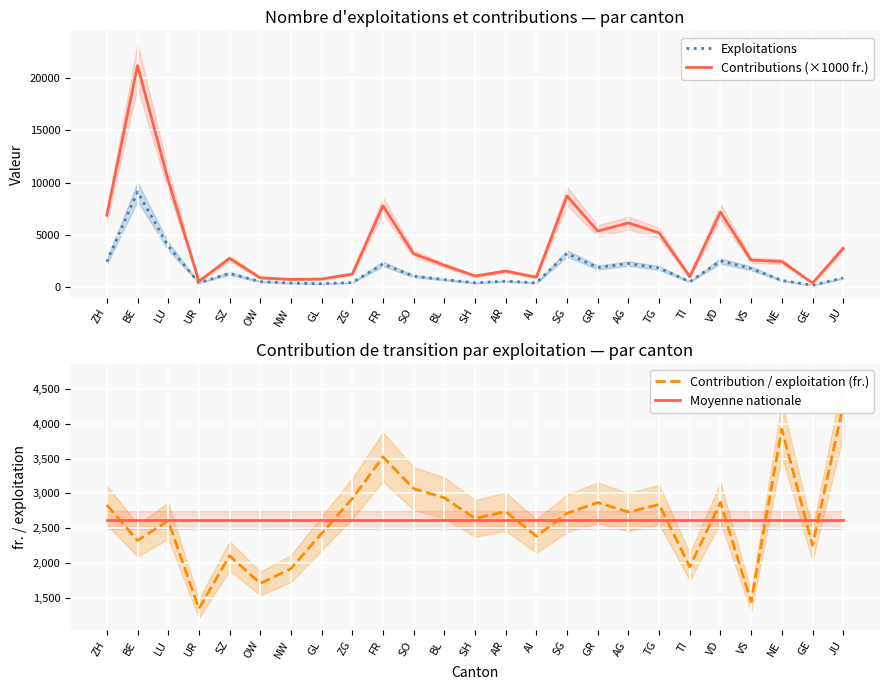

How many times do Contributions (×1000 fr.) and Contribution / exploitation (fr.) cross each other?

9